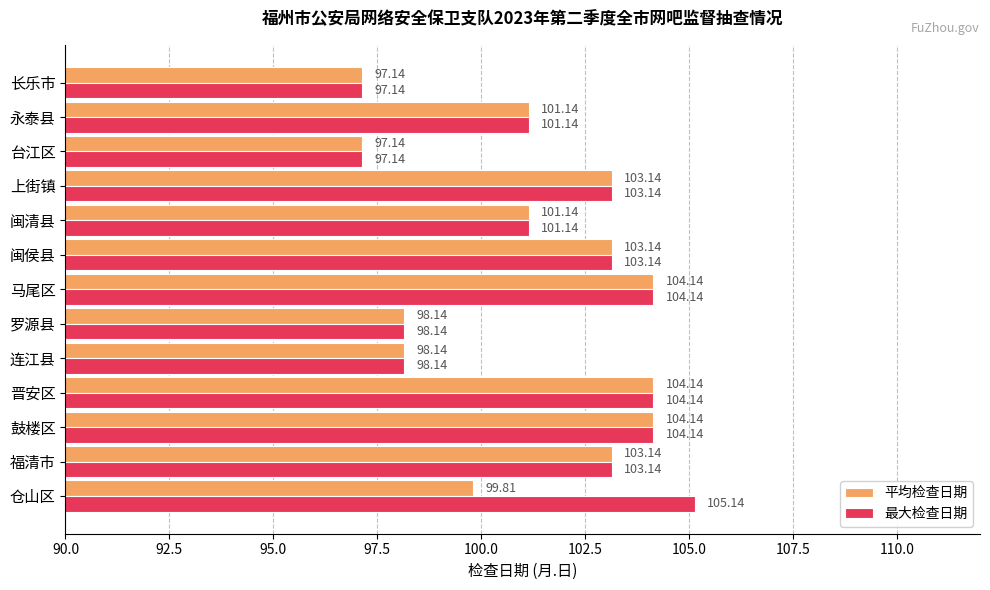

What are all the series names shown in the legend?

平均检查日期, 最大检查日期